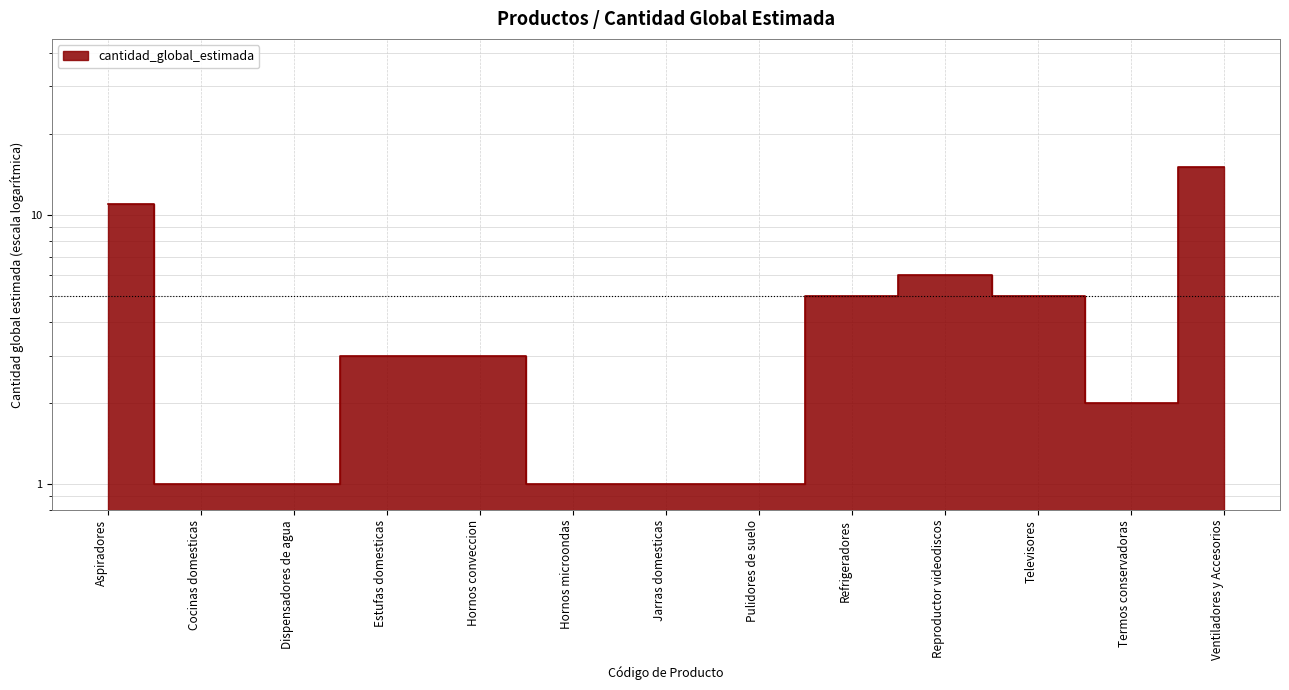

Is it true that the value at Ventiladores y Accesorios is 15?

True